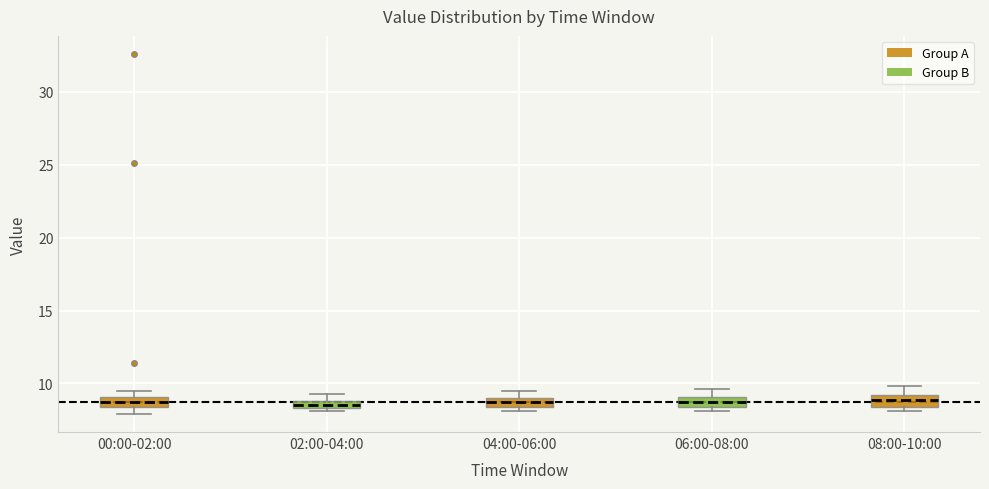

Where is the upper edge of the box for 04:00-06:00 on the y-axis? The values are not printed on the chart, so give them approximately, as read against the axis.

9.0